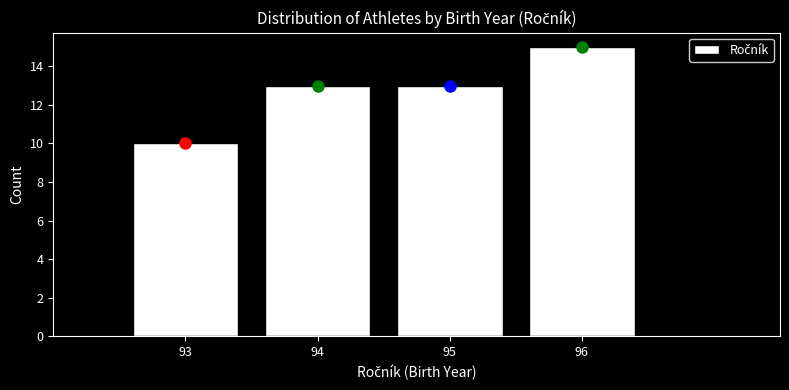

Reading left to right, transcribe this chart: for each bar, give the range it covers on the x-axis and its height. The values are not printed on the chart, so give them approximately, as read against the axis.

92.5 to 93.5: 10
93.5 to 94.5: 13
94.5 to 95.5: 13
95.5 to 96.5: 15